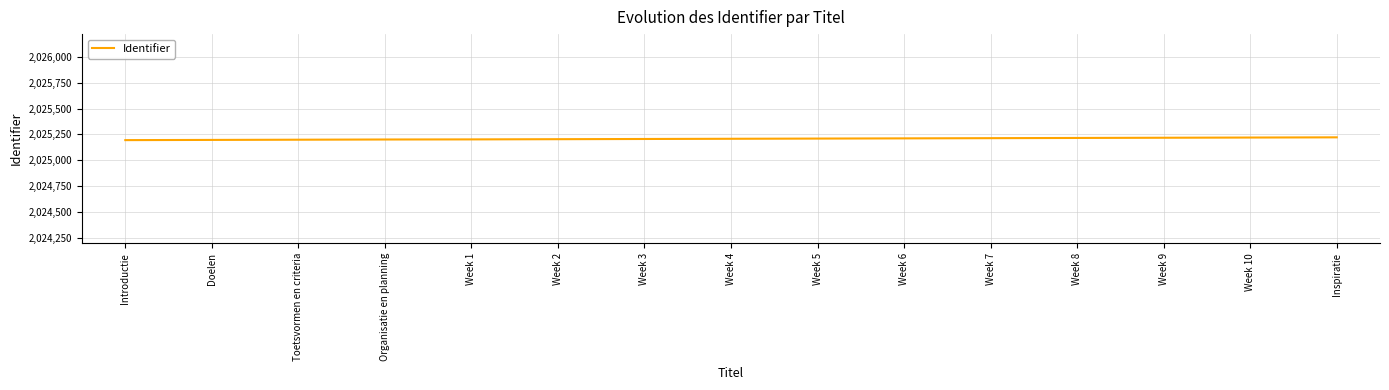

Read the value at Organisatie en planning.

2025200